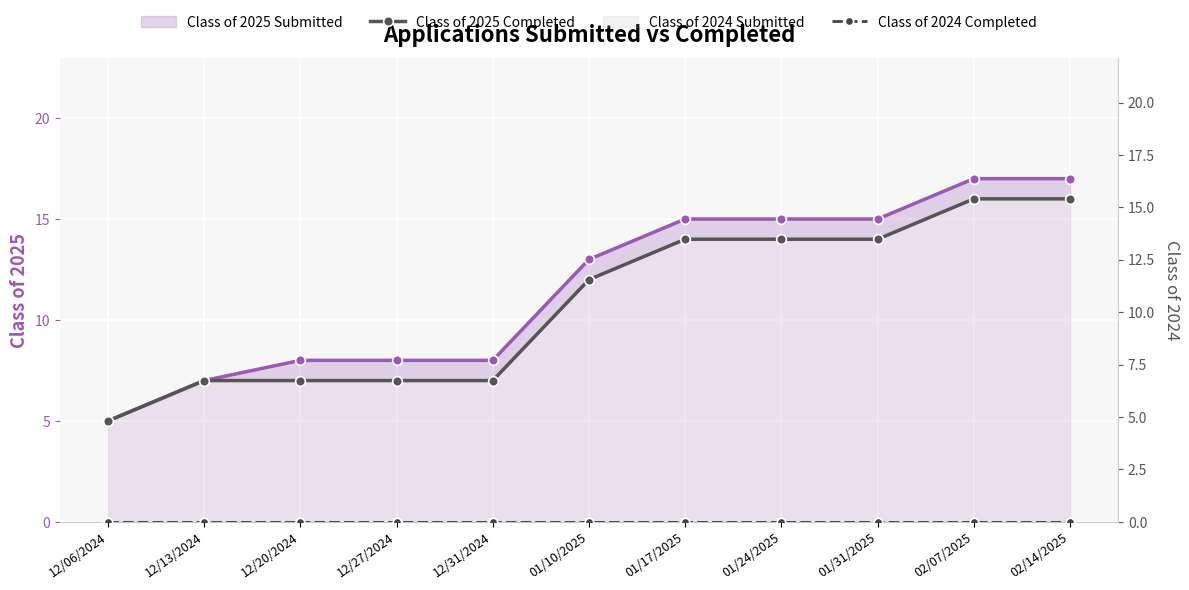

What is the difference between the maximum and minimum values in the Class of 2025 Submitted series?

12